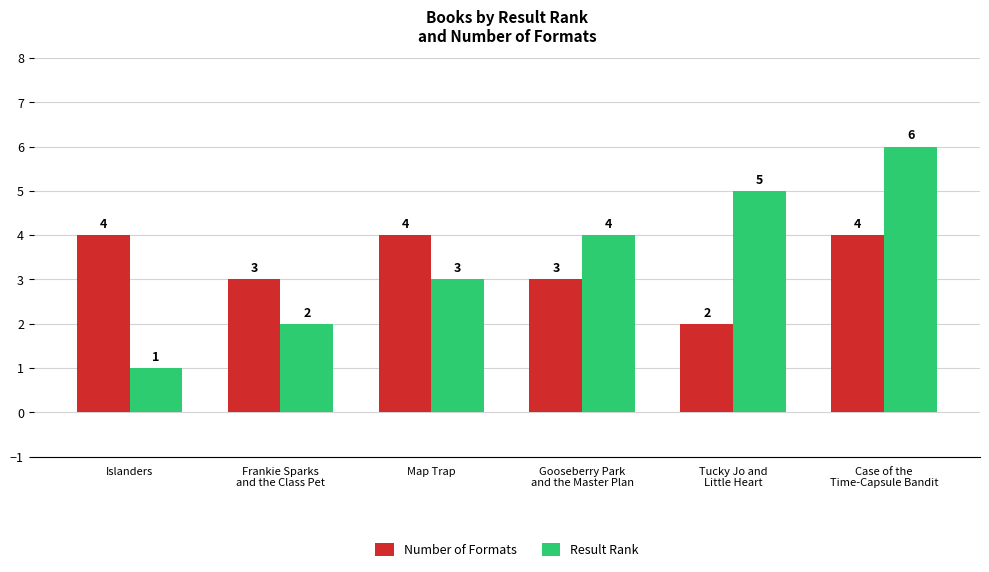

The Result Rank series shows 1 at Islanders. True or false?

True